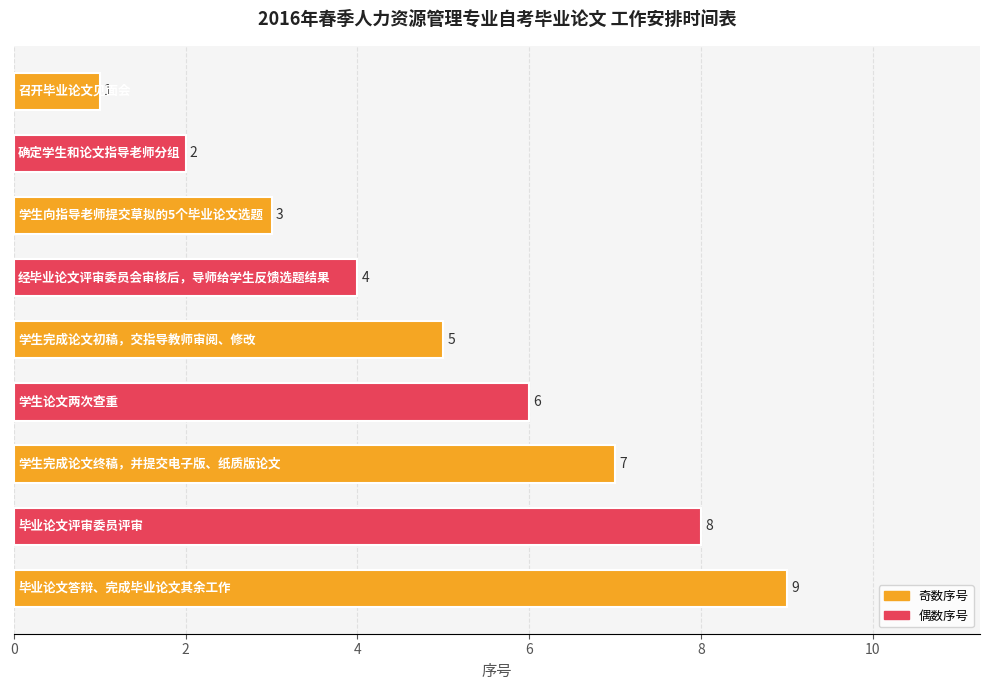

What is the sum of all values?

45